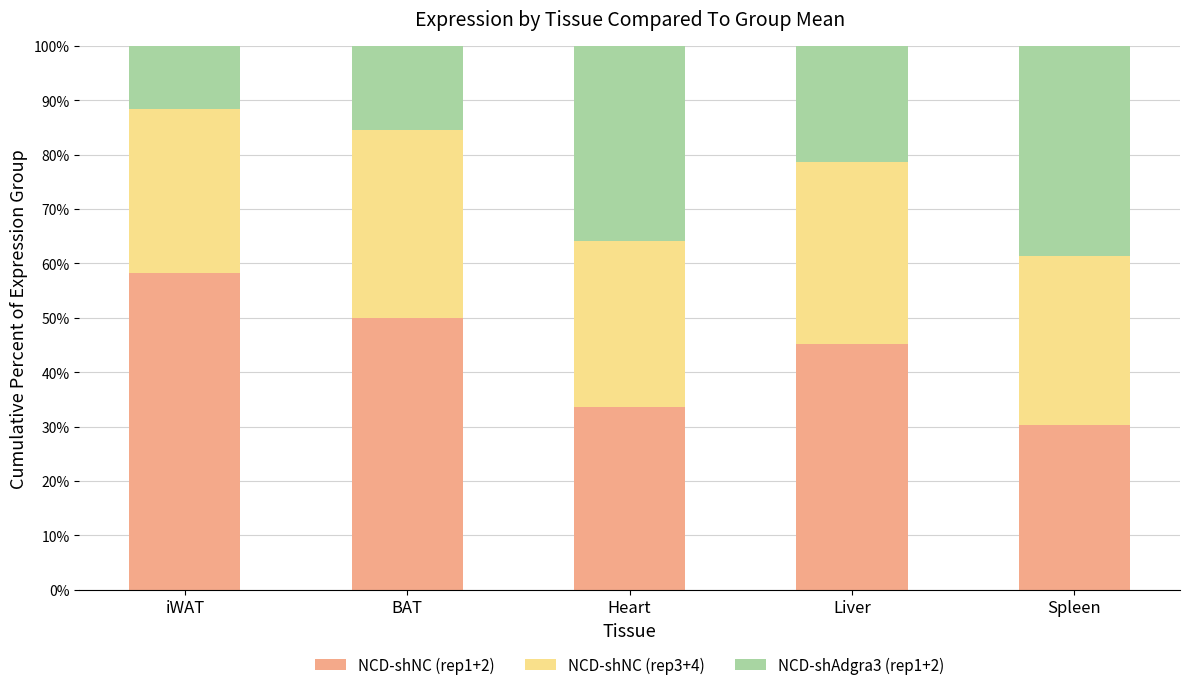

List the labels in order of NCD-shNC (rep1+2) value, smallest first.

Spleen, Heart, Liver, BAT, iWAT